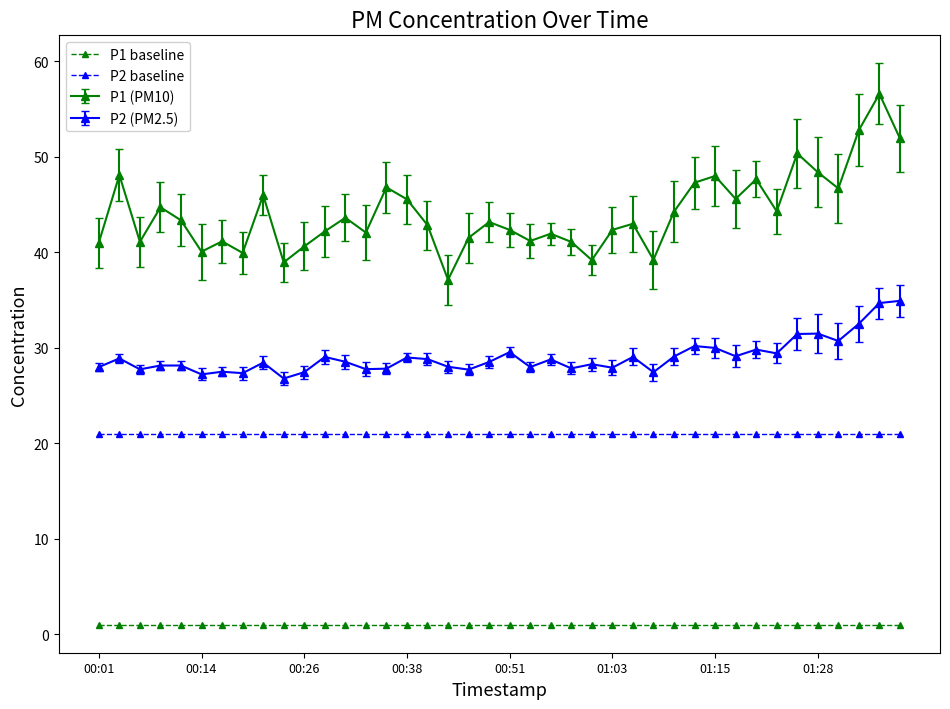

Which series has the largest total across all categories?

P1 (PM10)